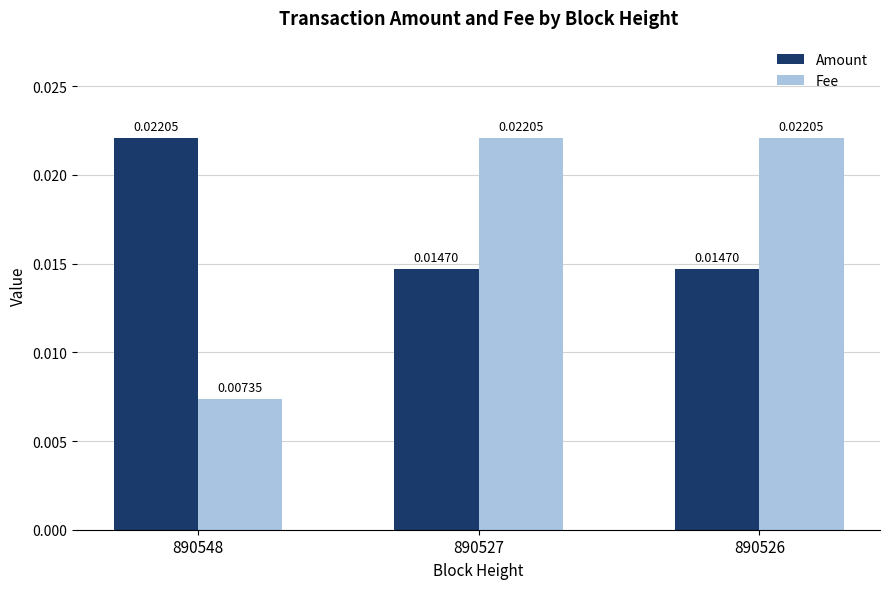

At 890527, list the series in order from smallest to largest.

Amount, Fee